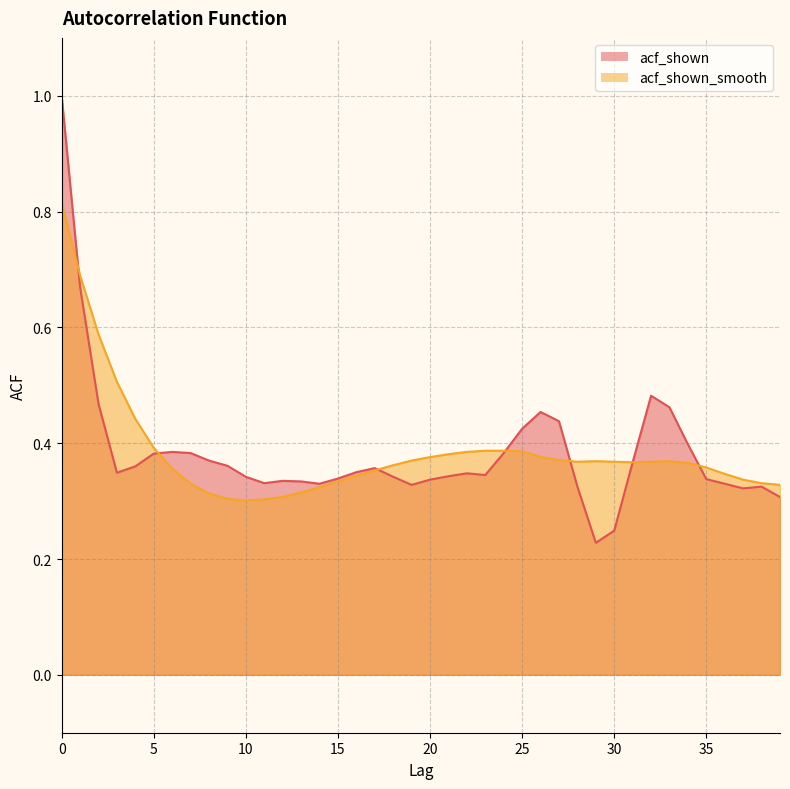

Which series changed the most between 0 and 9?

acf_shown